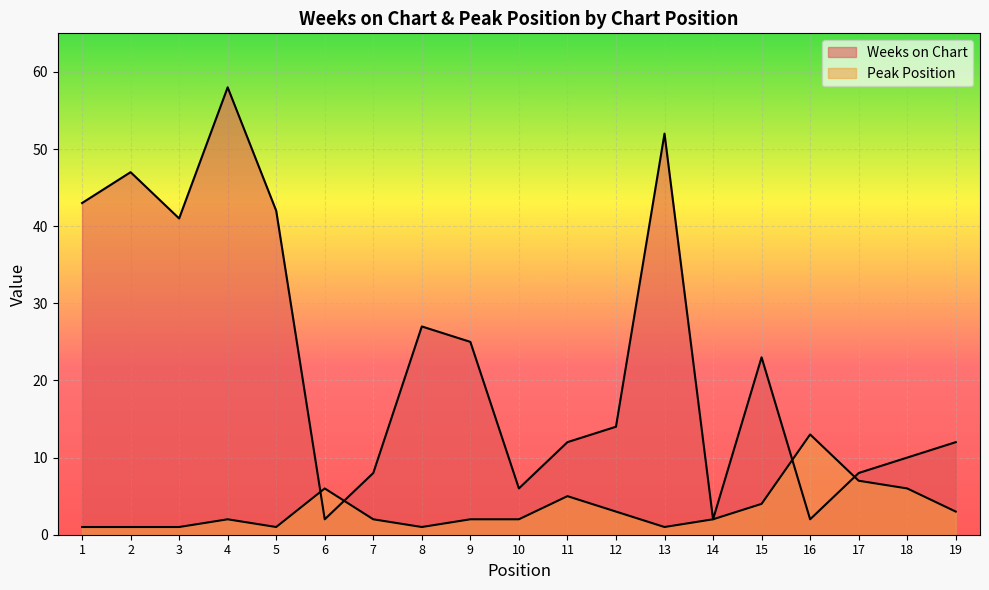

What is the sum of all Weeks on Chart values?

434